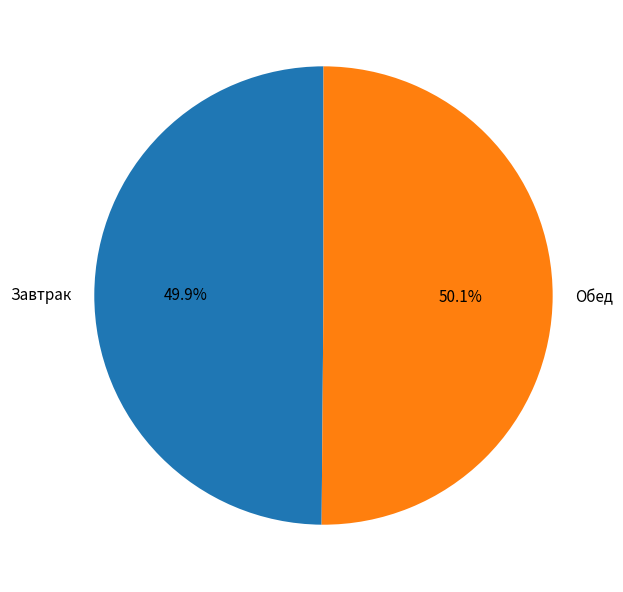

Is there any slice that represents more than half of the pie?

Yes